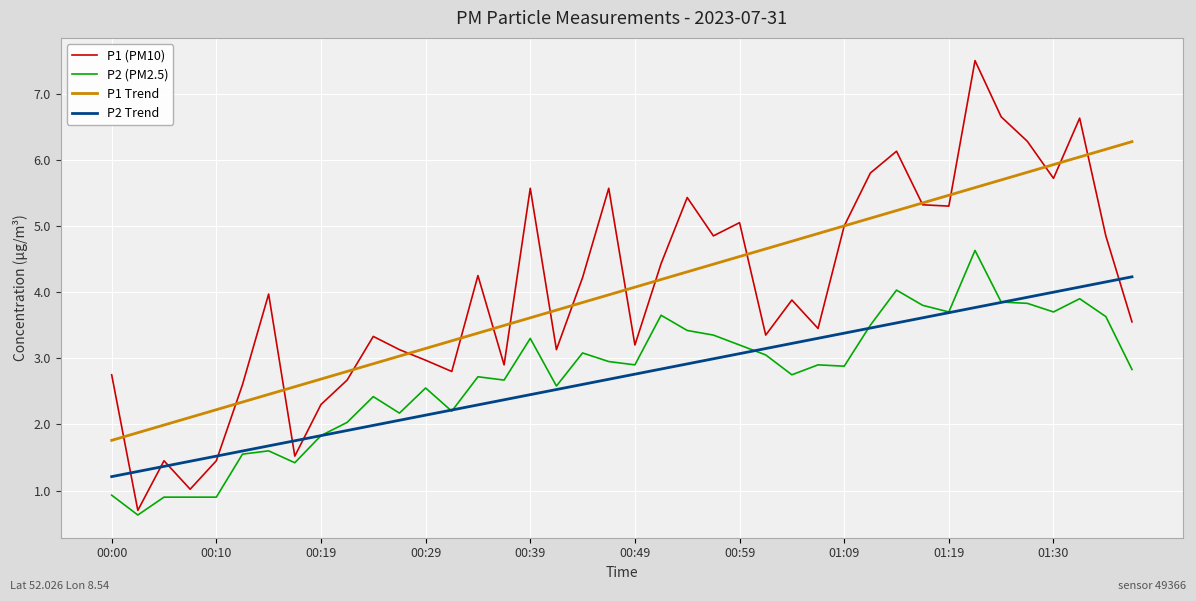

What is the minimum value shown in the chart?

0.6